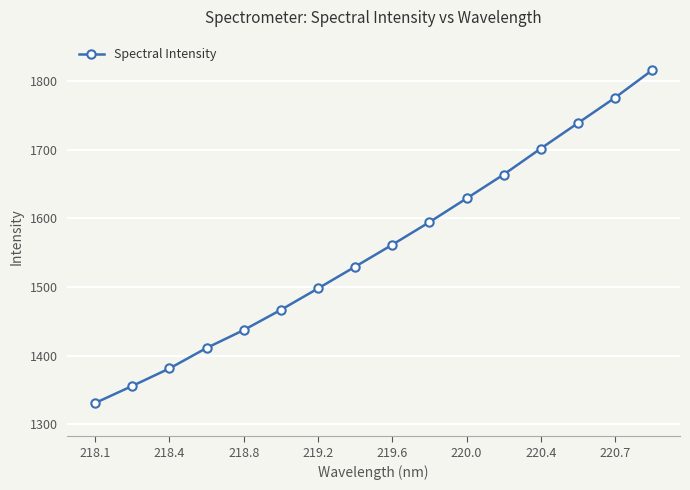

Reading left to right, extract all data points from this chart.

1331.1	1355.9	1381.4	1411.2	1437.3	1466.8	1498.0	1529.7	1561.7	1594.6	1629.1	1664.0	1701.9	1738.9	1775.9	1816.0